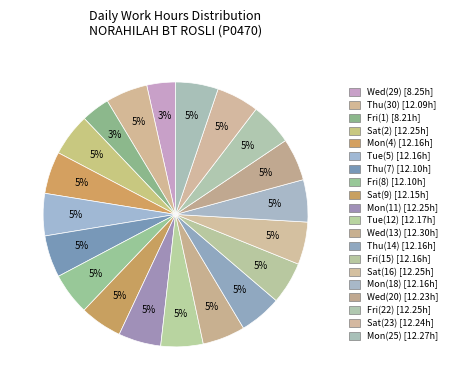

Is there a majority slice in this chart?

No